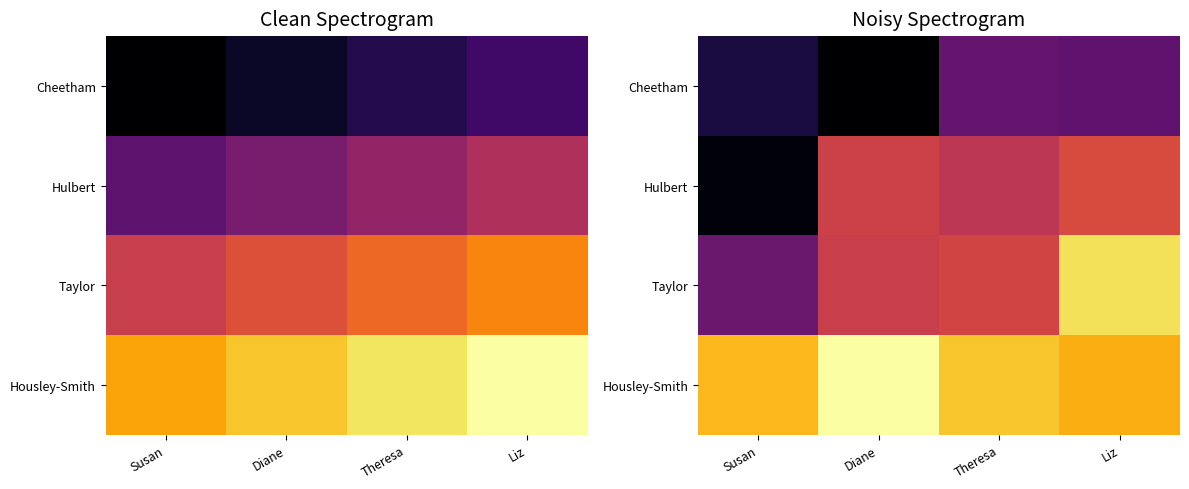

Which series changed the most between Susan and Liz?

Taylor